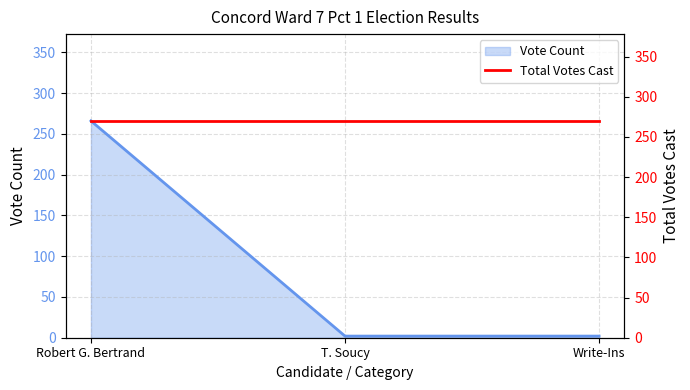

Is it true that the value at T. Soucy is 3?

False